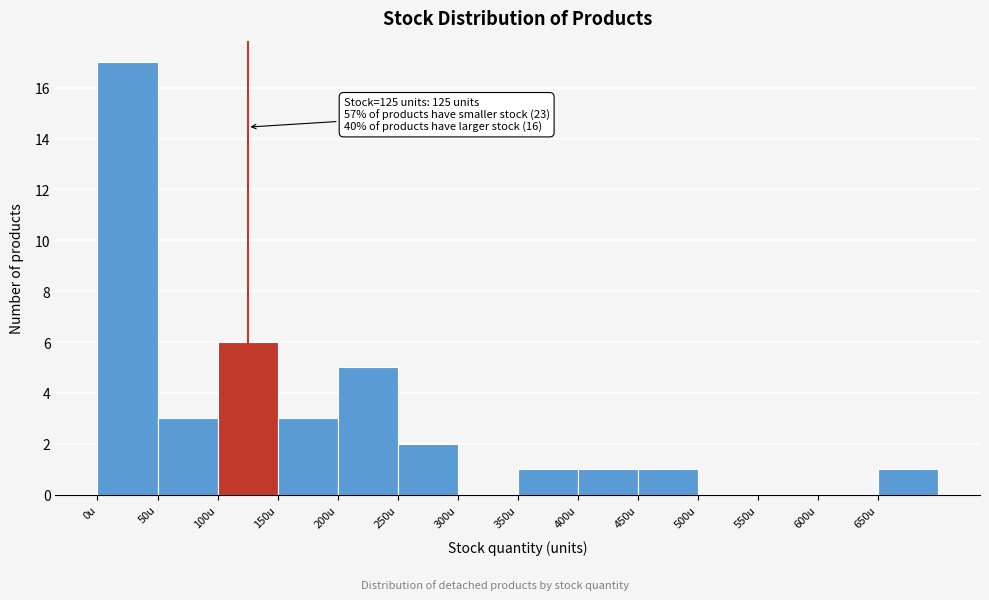

Which range on the x-axis has the tallest bar?

0 to 50